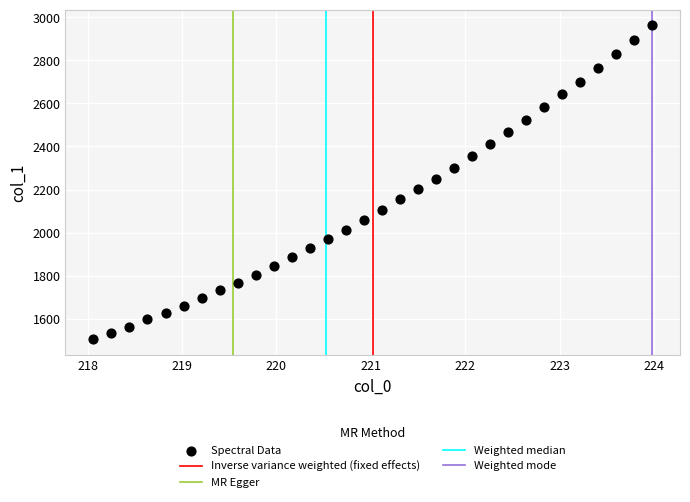

What is the range of X values (max minus min)?

5.9